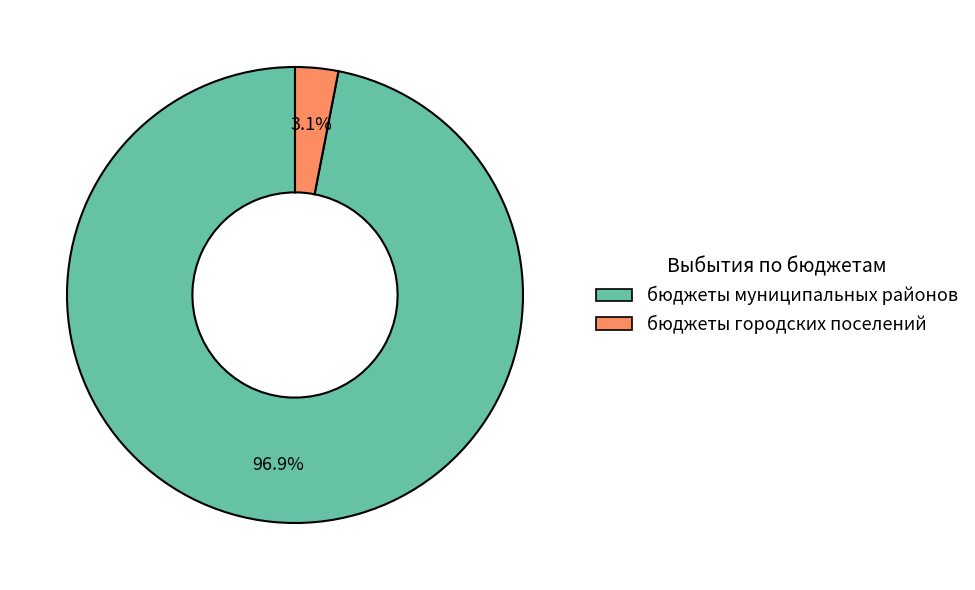

Which has a higher value, бюджеты городских поселений or бюджеты муниципальных районов?

бюджеты муниципальных районов